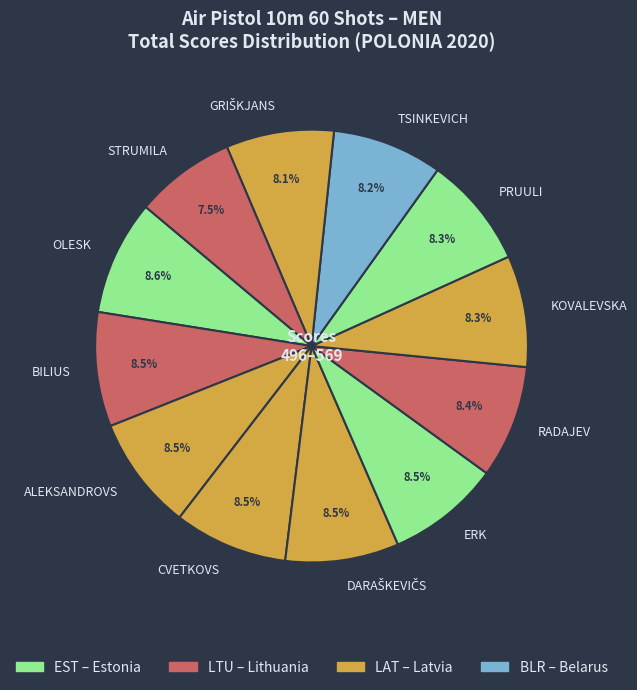

Approximately how many times larger is the value at ERK compared to TSINKEVICH?

1.0